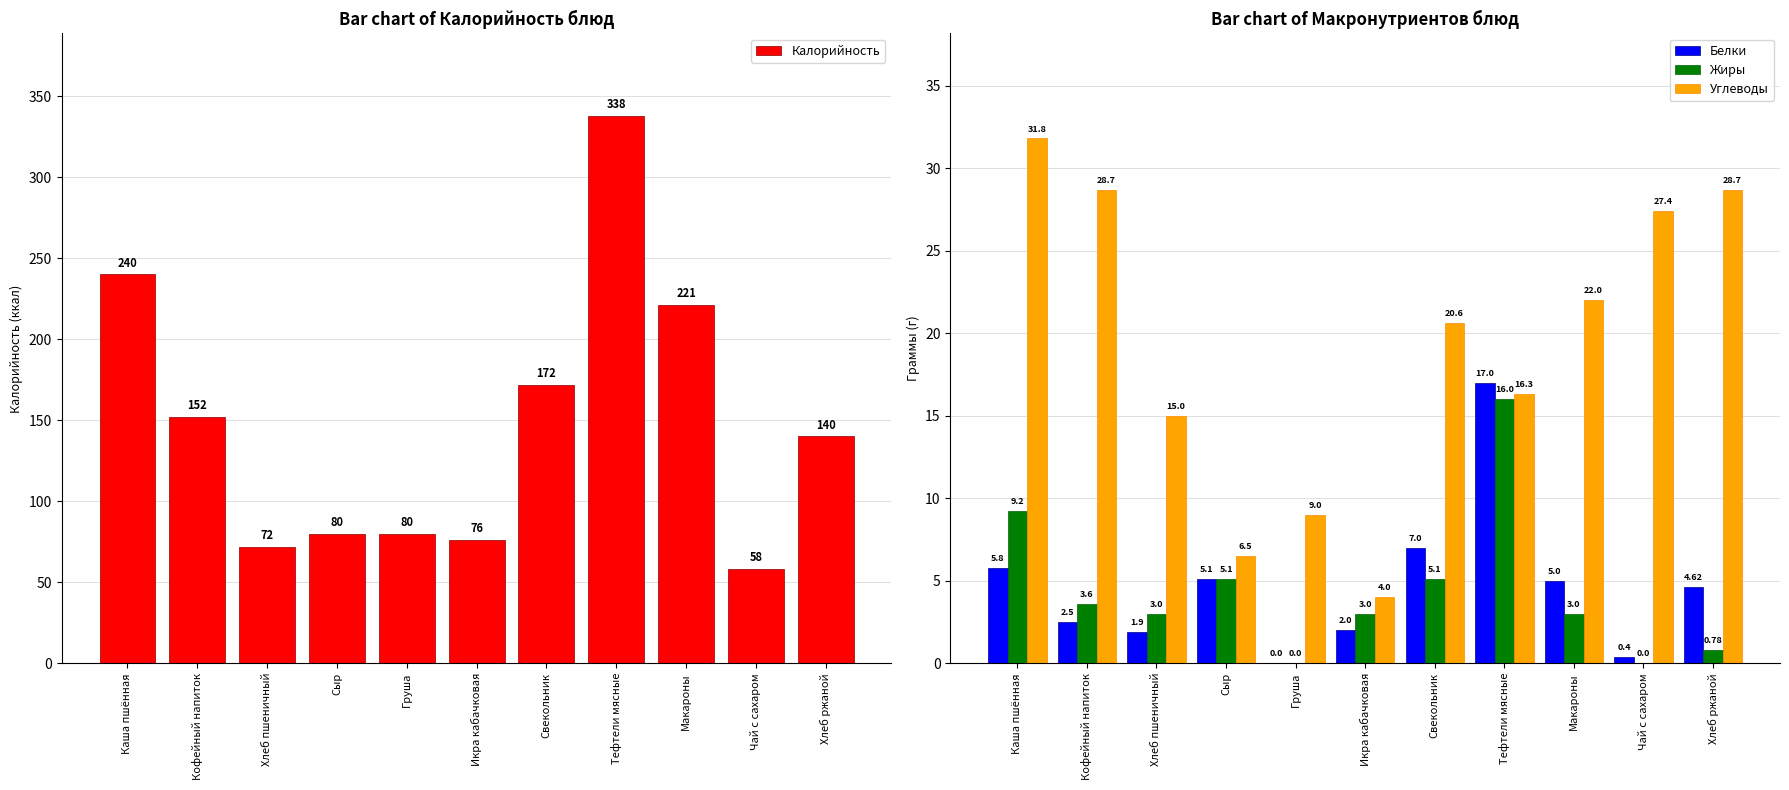

What is the difference between the maximum and minimum values in the Калорийность series?

280